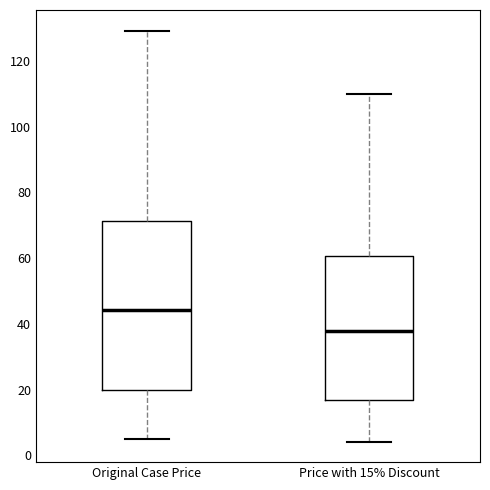

Reading left to right, transcribe this box plot: for each box, give where its median line is, the range the box spans, and where its two whiskers end, as read against the y-axis. The values are not printed on the chart, so give them approximately, as read against the axis.

Original Case Price: median 44, box 20 to 72, whiskers 4 to 130
Price with 15% Discount: median 38, box 16 to 60, whiskers 4 to 110